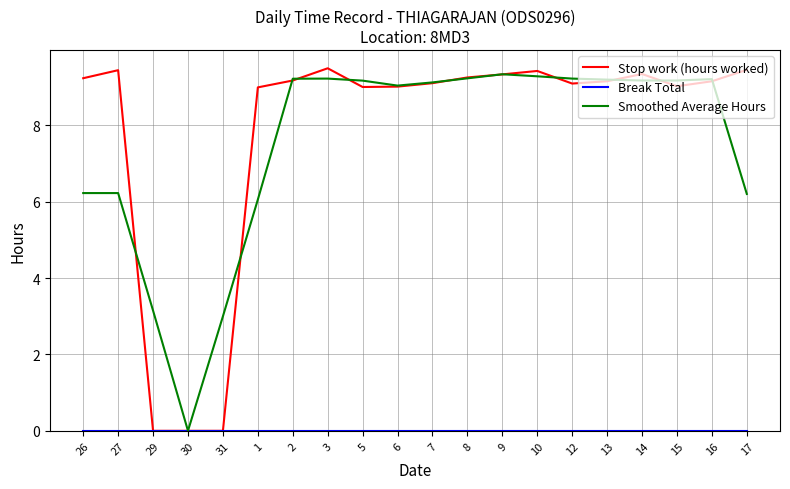

Which category has the lowest value in the Smoothed Average Hours series?

30